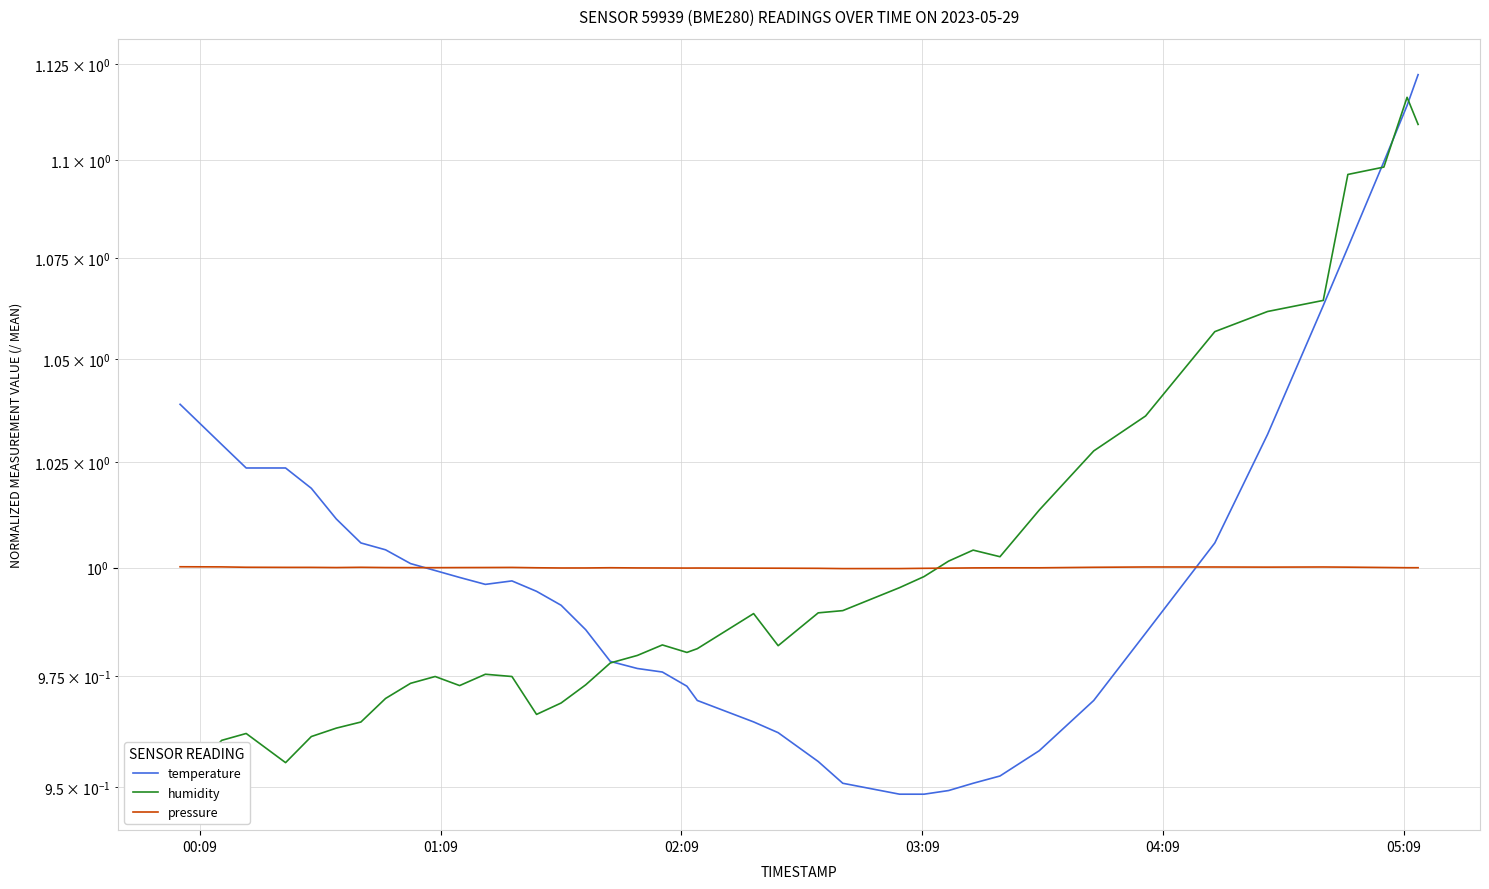

True or false: pressure has more than 0 points higher than both neighbors.

True